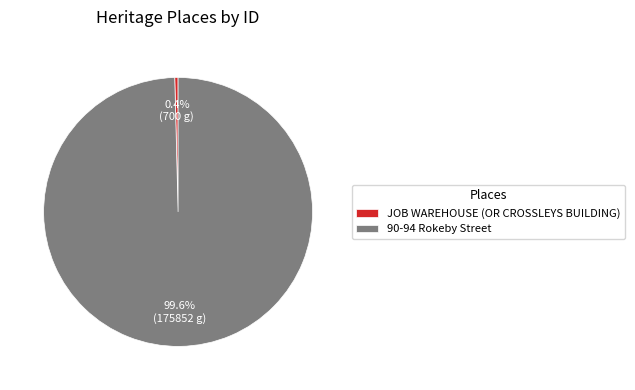

Is JOB WAREHOUSE (OR CROSSLEYS BUILDING) the majority of the pie?

No